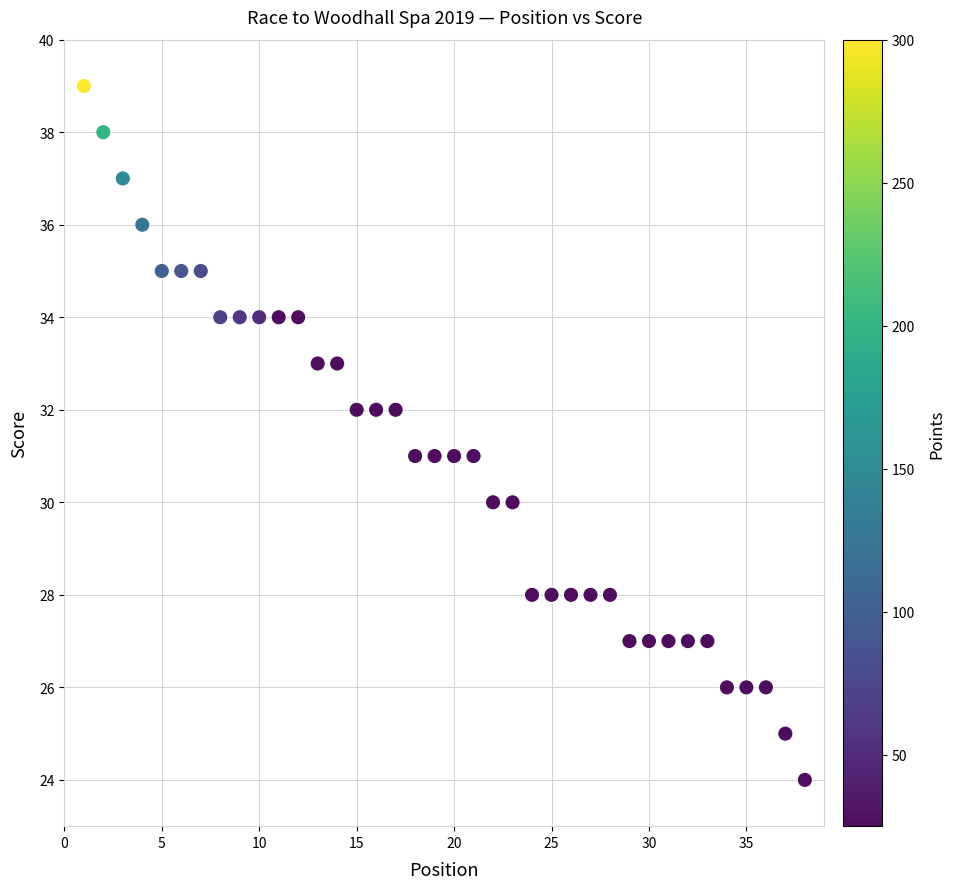

What is the range of X values (max minus min)?

37